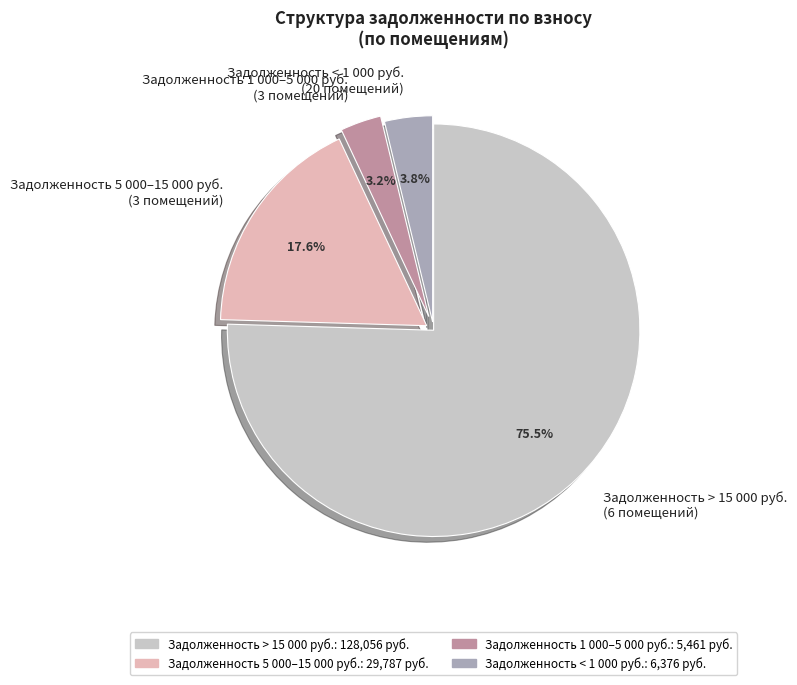

Which category has the biggest portion of the pie?

Задолженность > 15 000 руб. (6 помещений)